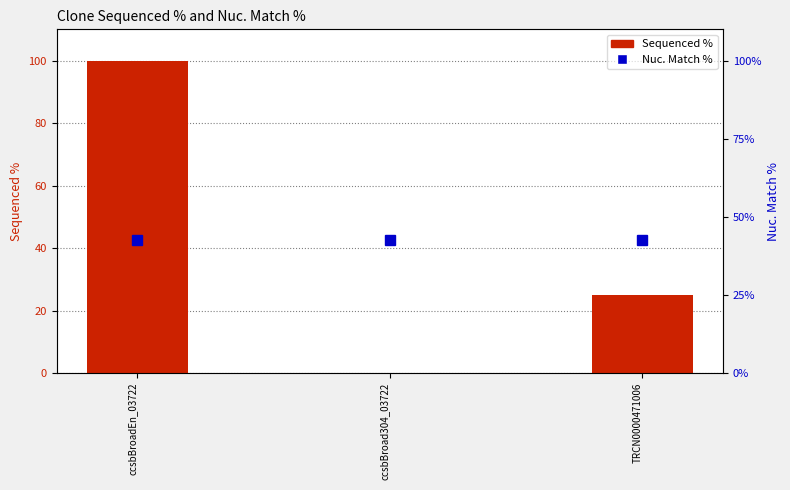

What is the greatest value displayed?

100.0